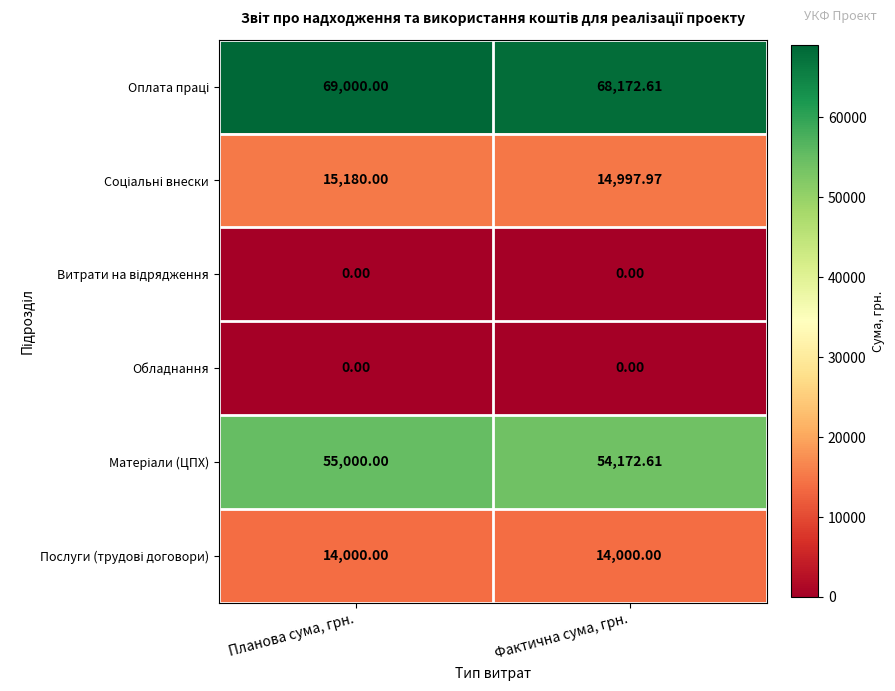

At which category is the sum across all series the highest?

Планова сума, грн.